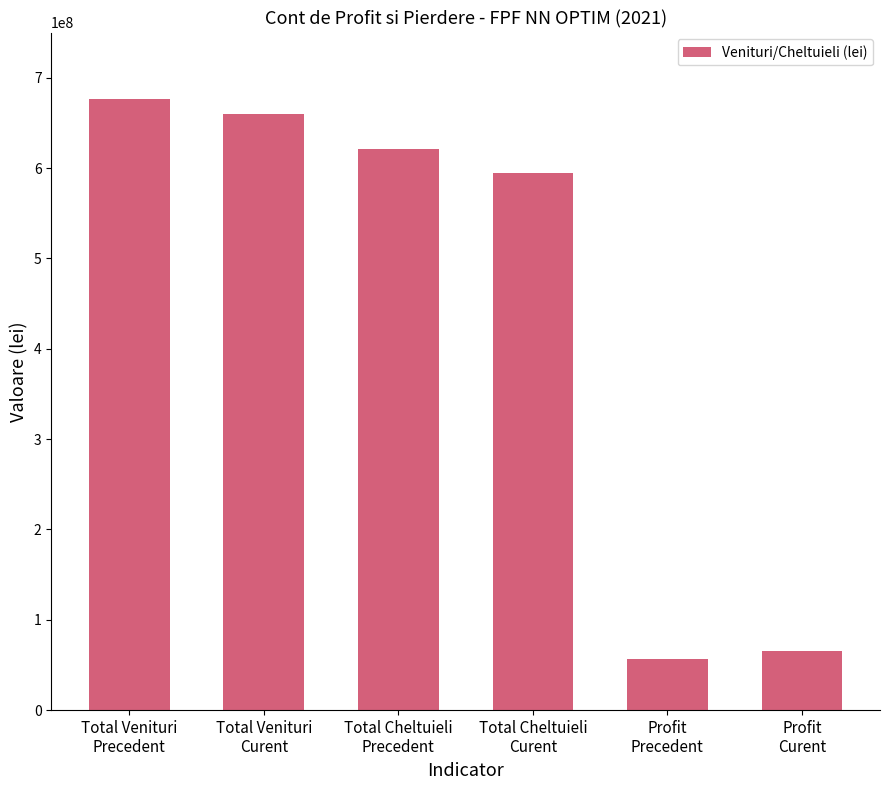

How many bars are there in total?

6